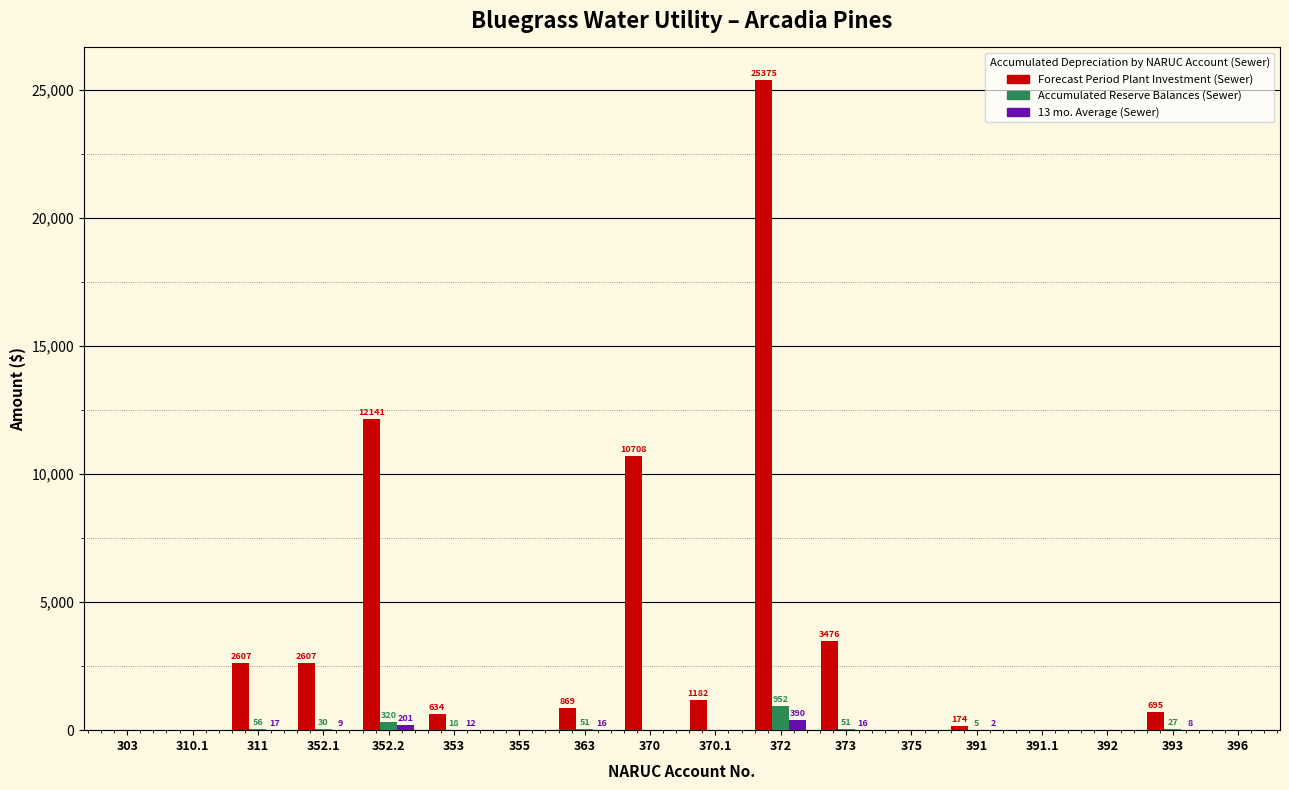

At which category does the chart reach its peak across all series?

372